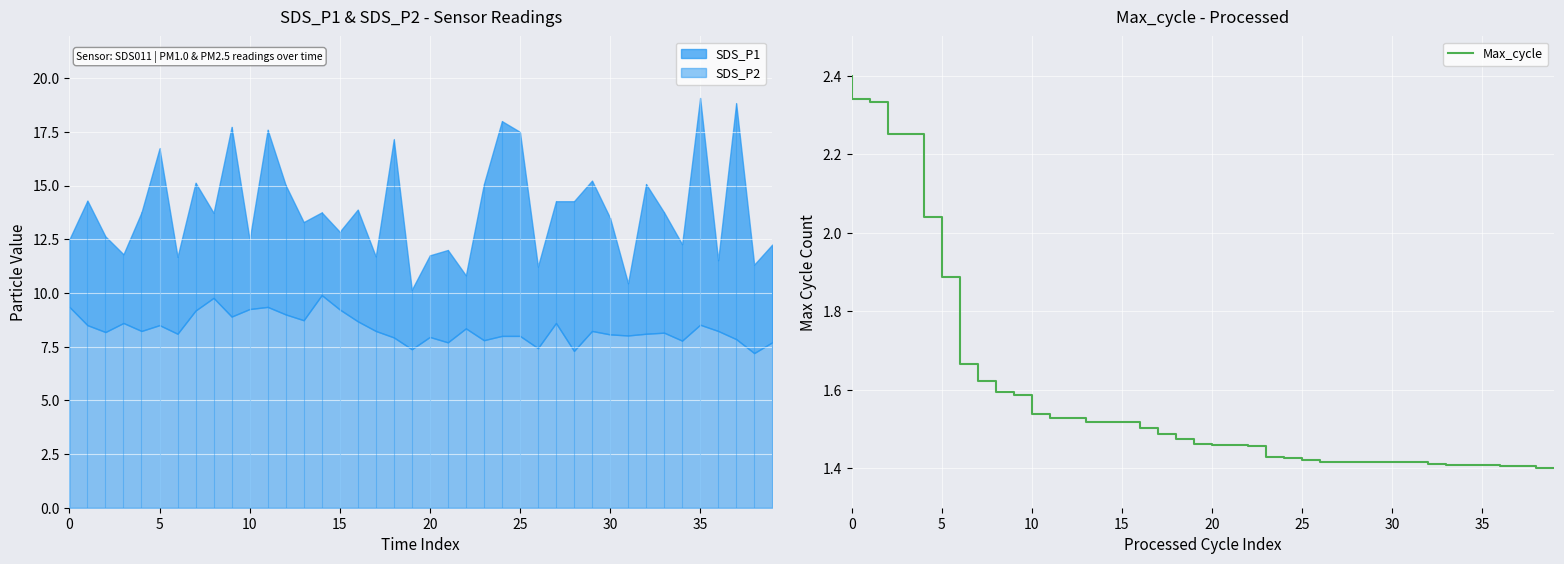

What is the maximum value for Max_cycle?

2.4